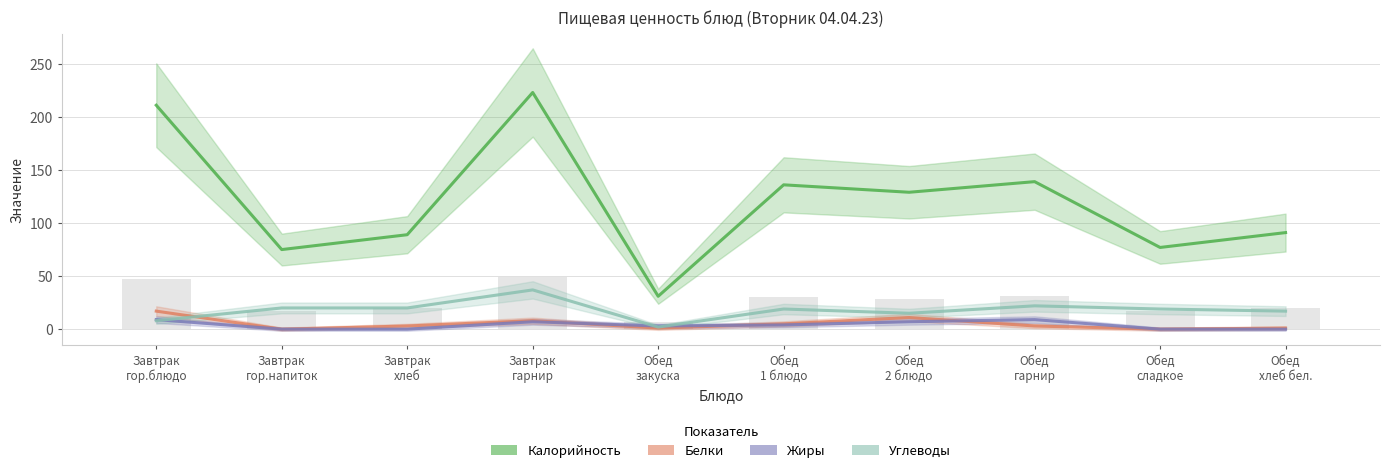

Are the bars grouped side by side (vs. stacked)?

Yes